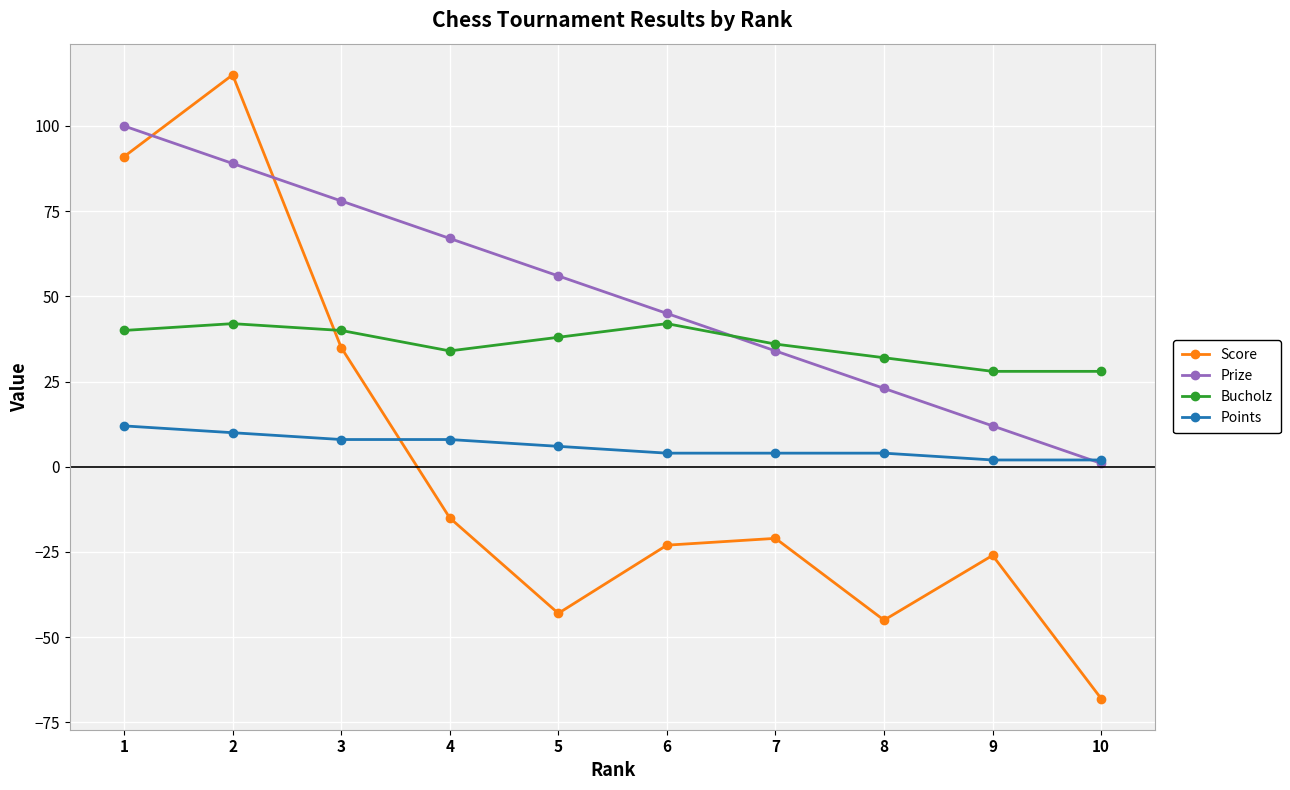

What is the total value across all series at 9?

16